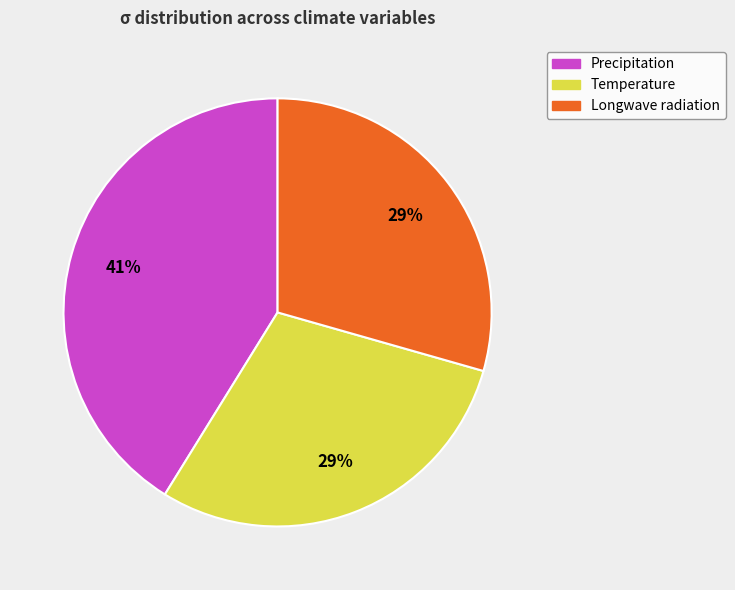

What percentage is the Precipitation slice, to the nearest percent?

41%